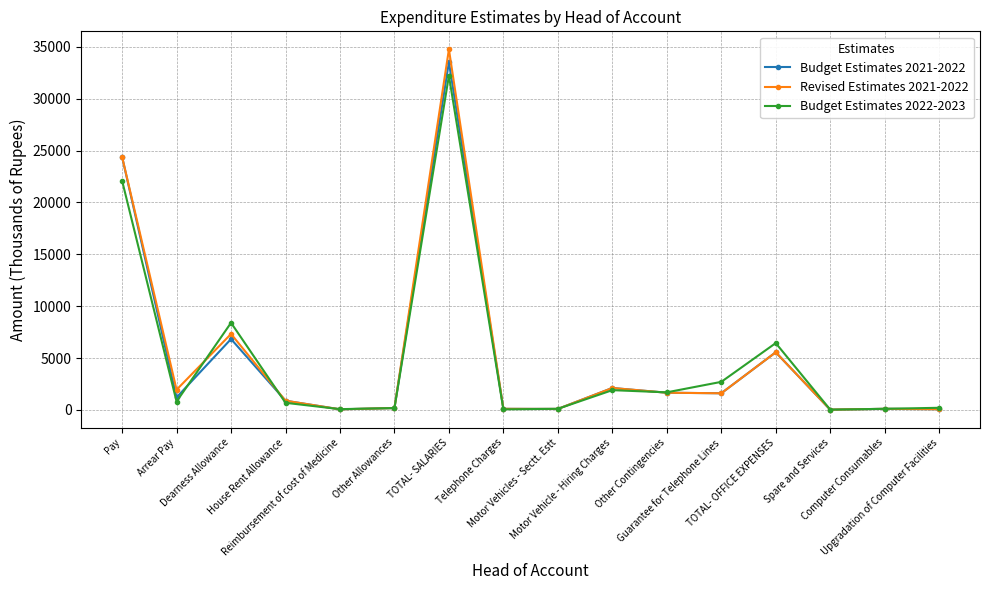

What are all the series names shown in the legend?

Budget Estimates 2021-2022, Revised Estimates 2021-2022, Budget Estimates 2022-2023